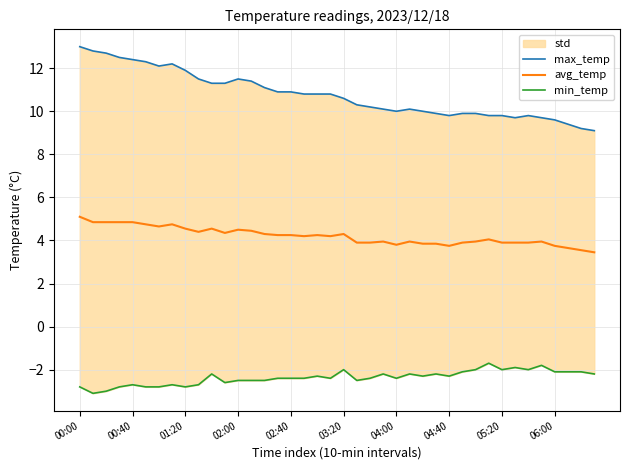

What is the maximum value for avg_temp?

5.1